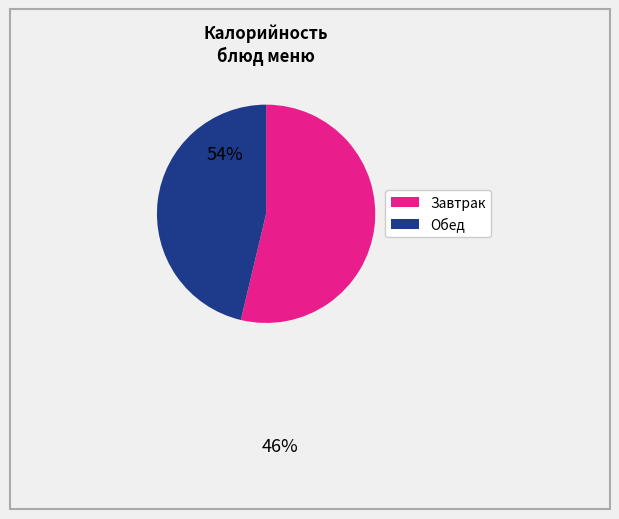

Is there any slice that represents more than half of the pie?

Yes